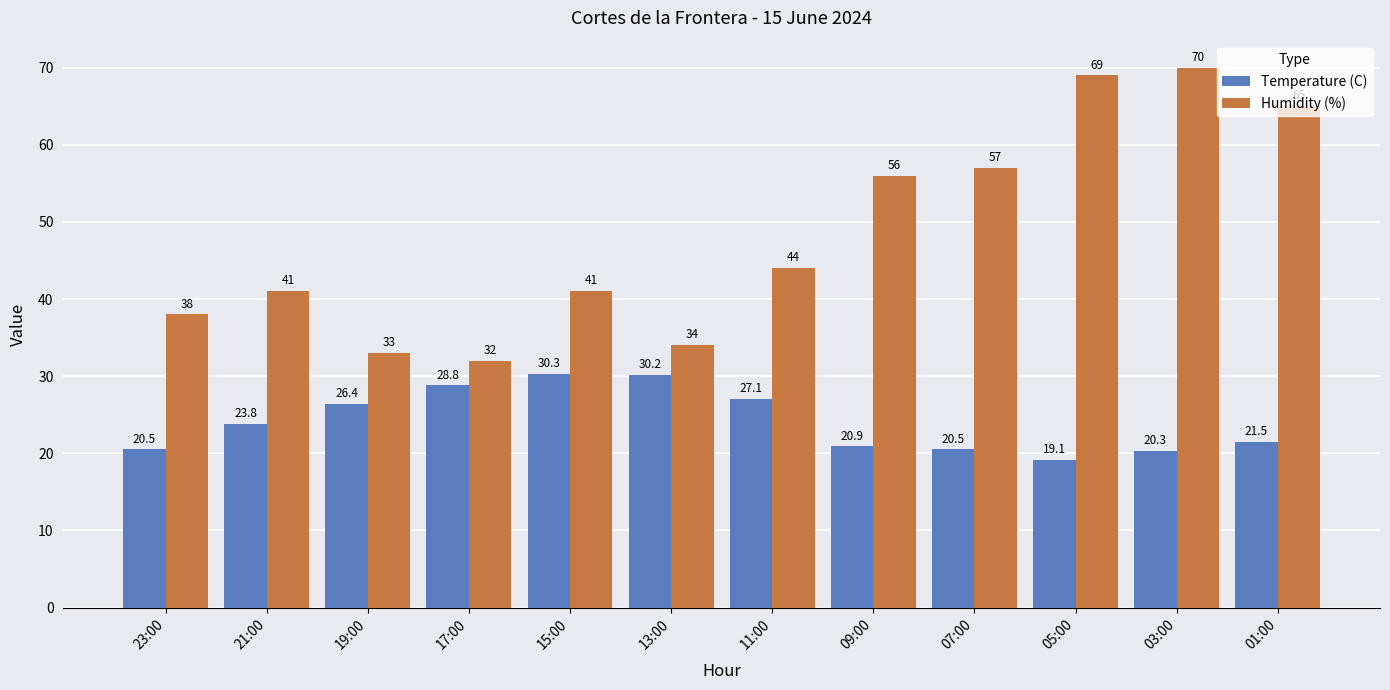

The value of Humidity (%) at 03:00 is 92.3. True or false?

False